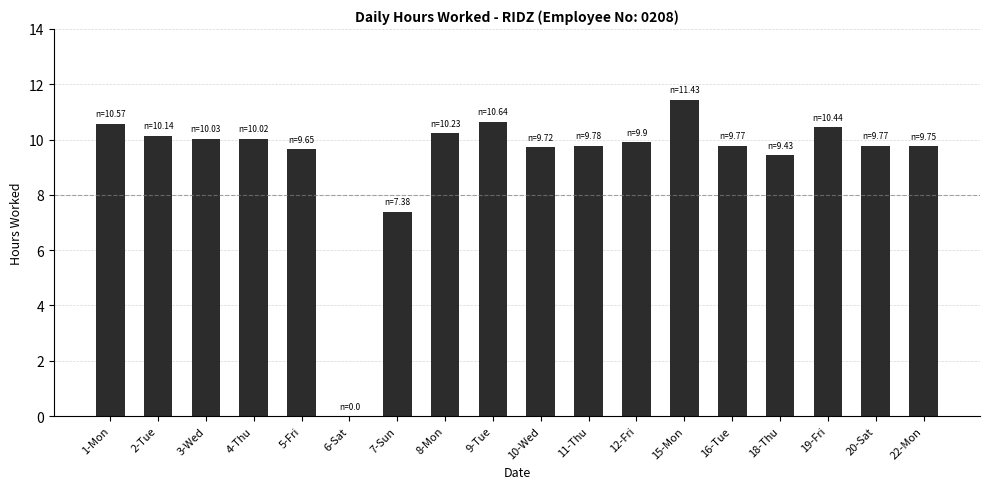

What is the ratio of the value at 22-Mon to the value at 2-Tue?

1.0